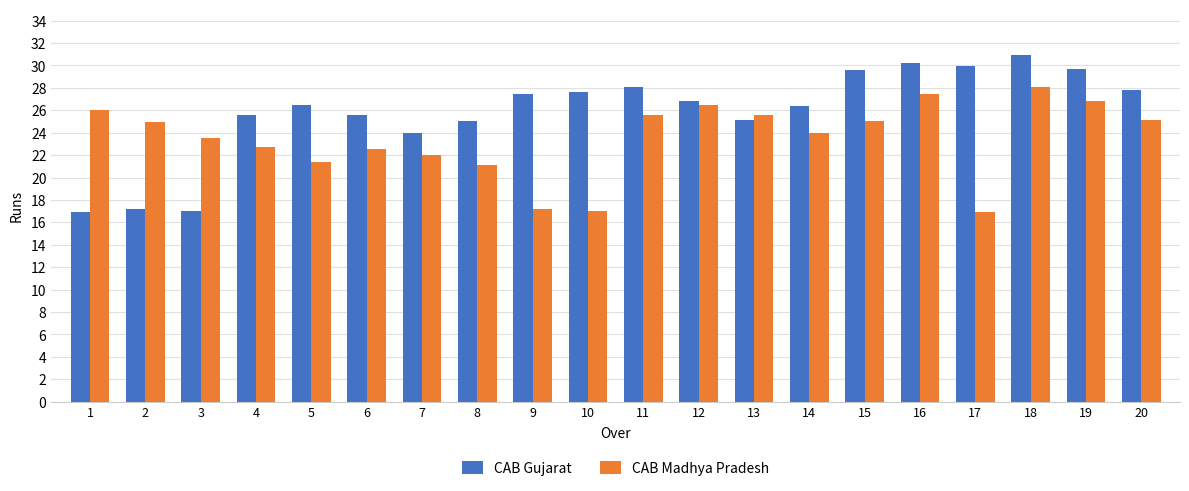

Rank the series by their average value, from lowest to highest.

CAB Madhya Pradesh, CAB Gujarat